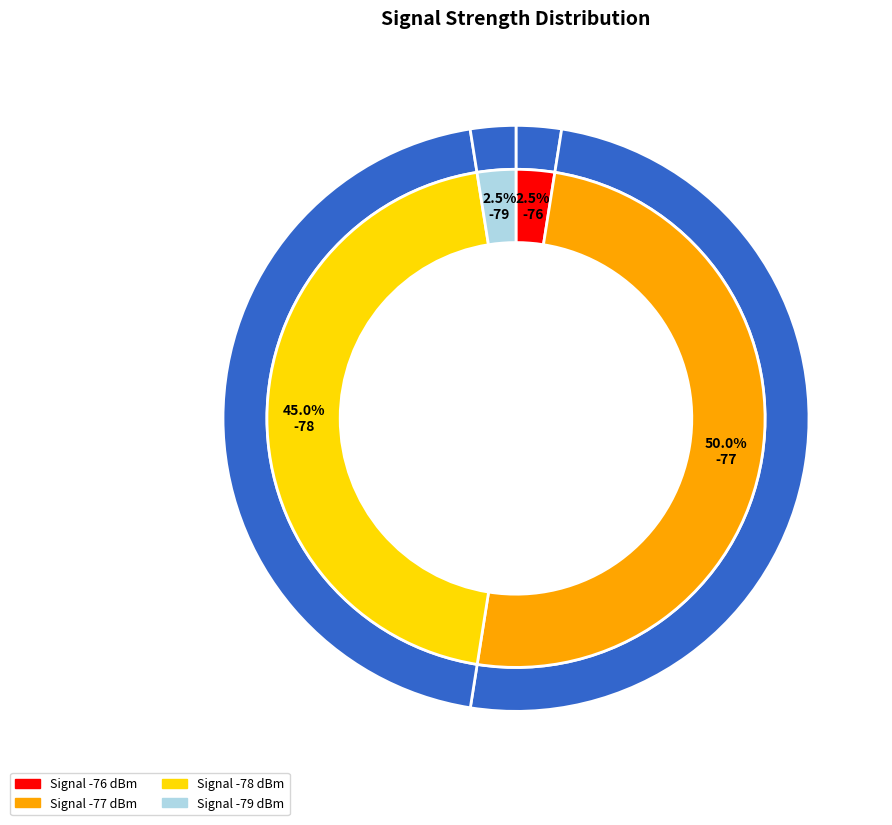

To the nearest percent, what portion does 23 represent?

3%